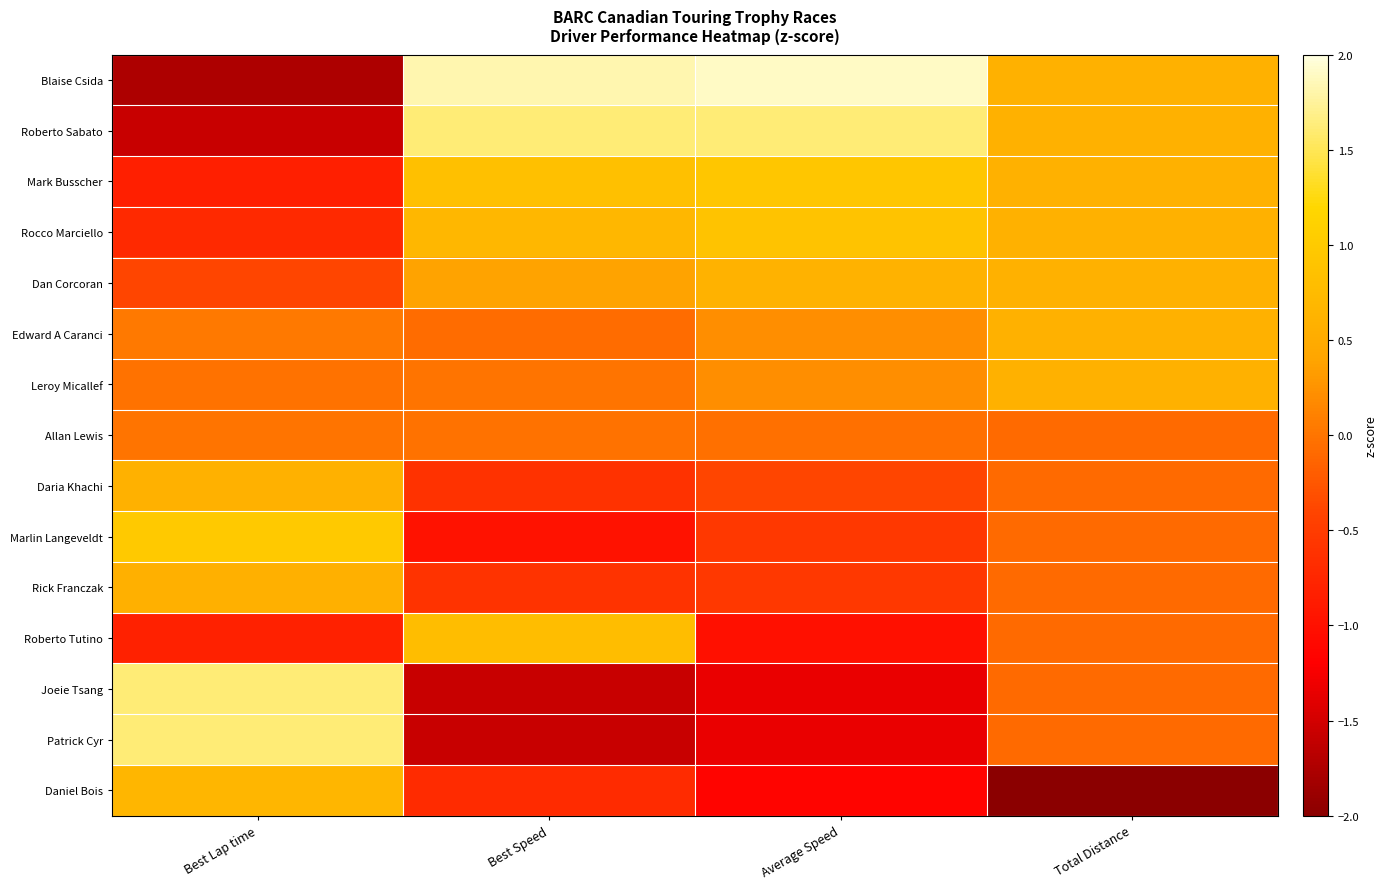

Which series has the largest total across all categories?

Blaise Csida